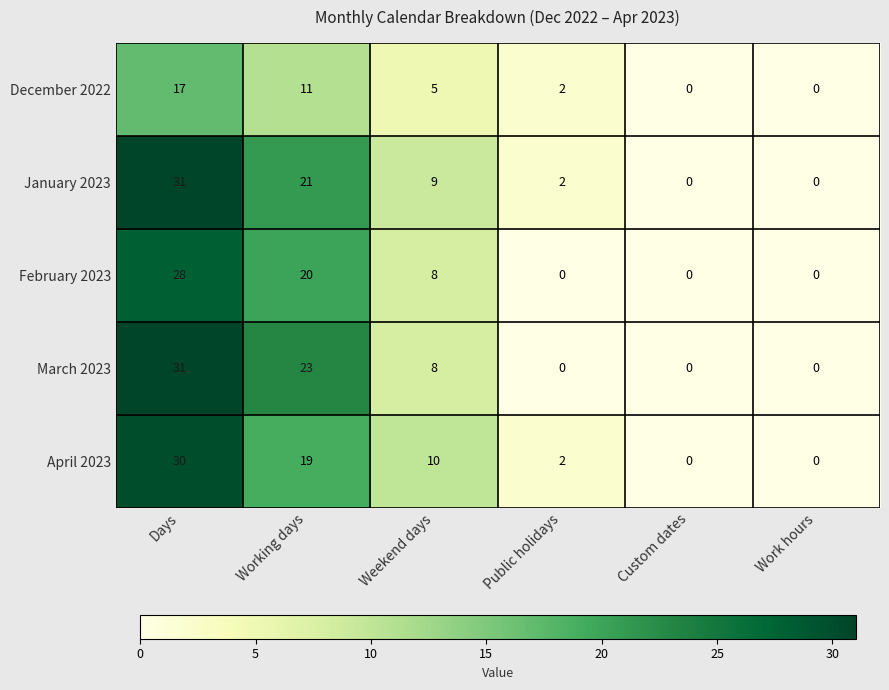

Between Weekend days and Work hours, which series saw the biggest shift?

April 2023